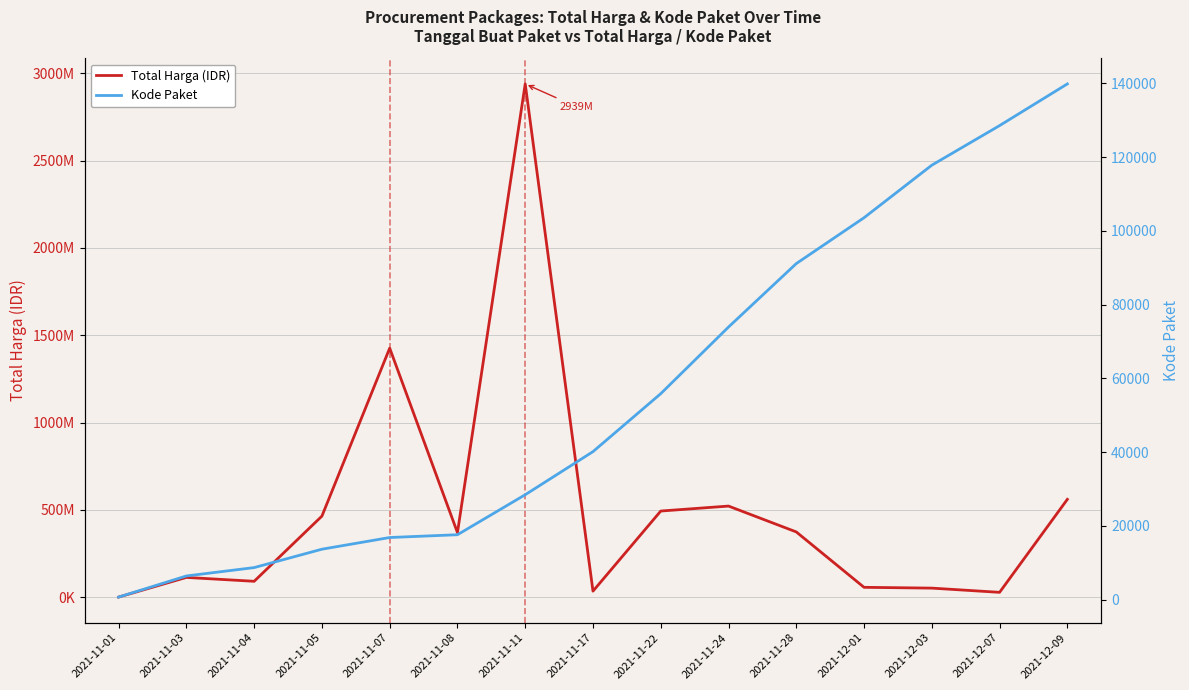

At which label is Total Harga (IDR) closest to 1469674146?

2021-11-07